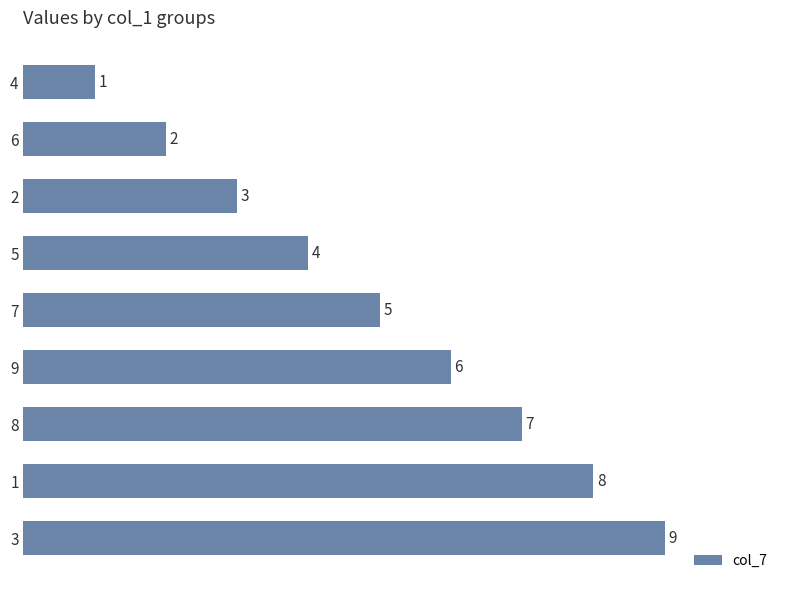

List the labels in order of value, largest first.

3, 1, 8, 9, 7, 5, 2, 6, 4